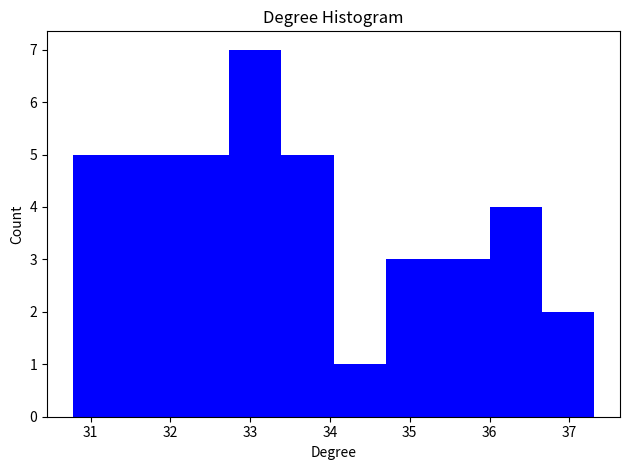

Reading left to right, list every bar in this chart as the range it spans on the x-axis followed by its height. Neither the bar edges nor the heights are printed on the chart, so give them approximately, as read against the axes.

30.8 to 31.4: 5
31.4 to 32.1: 5
32.1 to 32.7: 5
32.7 to 33.4: 7
33.4 to 34.0: 5
34.0 to 34.7: 1
34.7 to 35.3: 3
35.3 to 36.0: 3
36.0 to 36.7: 4
36.7 to 37.3: 2